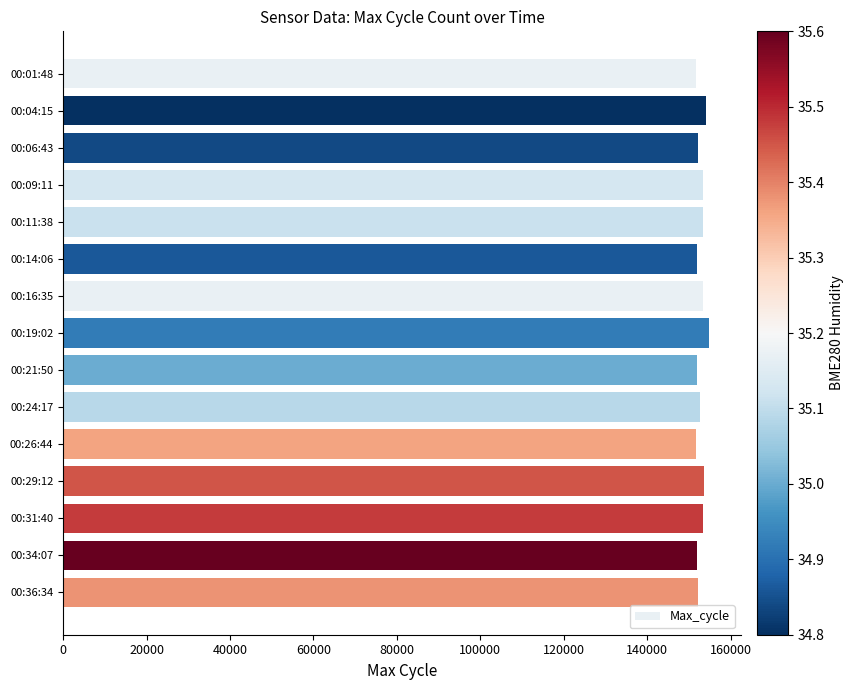

What is the sum of the values at 00:24:17 and 00:31:40?

306103